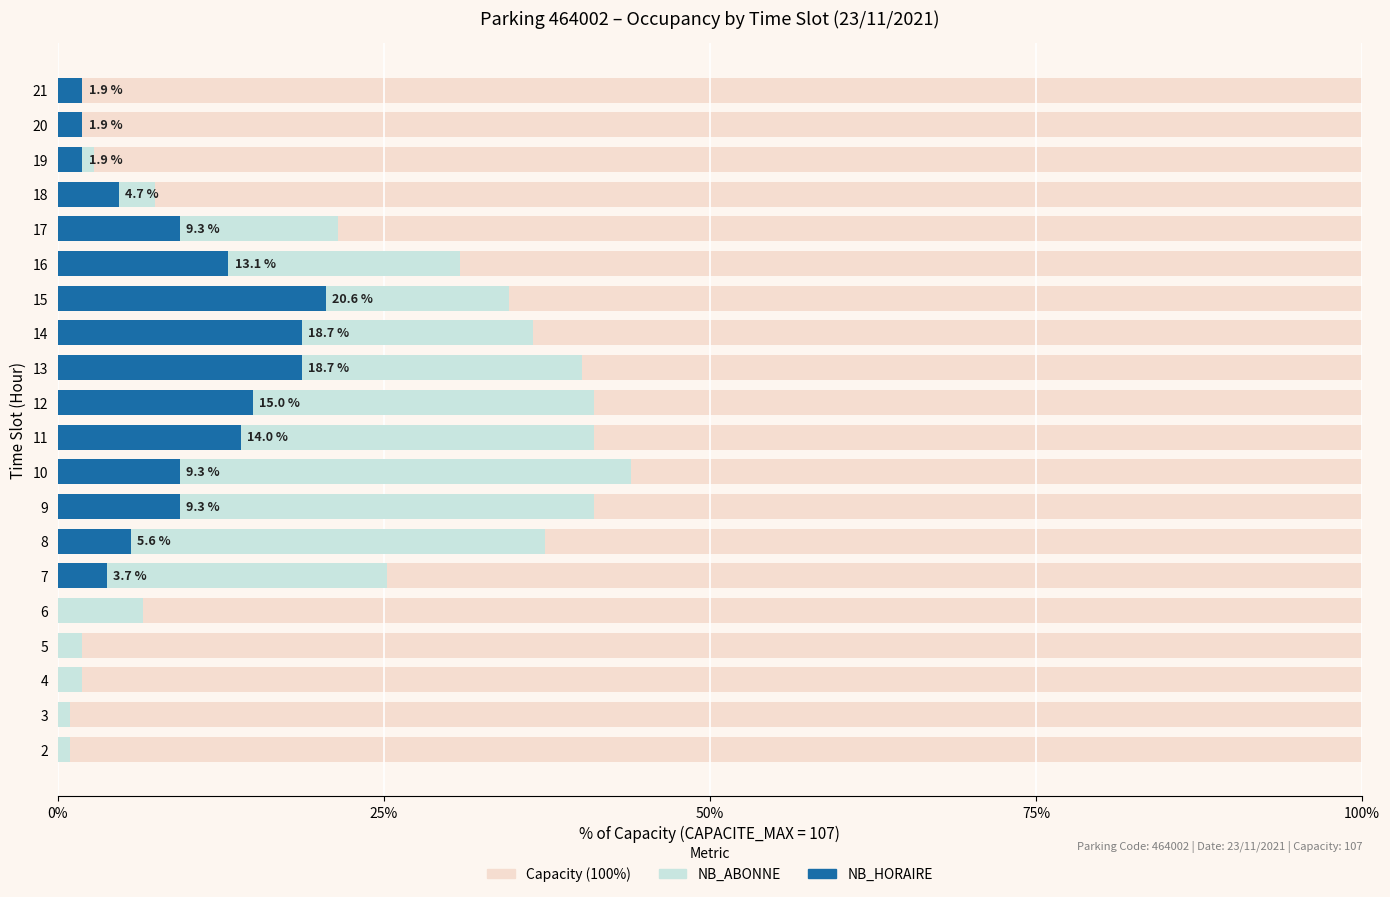

What is the value of the NB_ABONNE bar at the 3rd from the left?

1.9